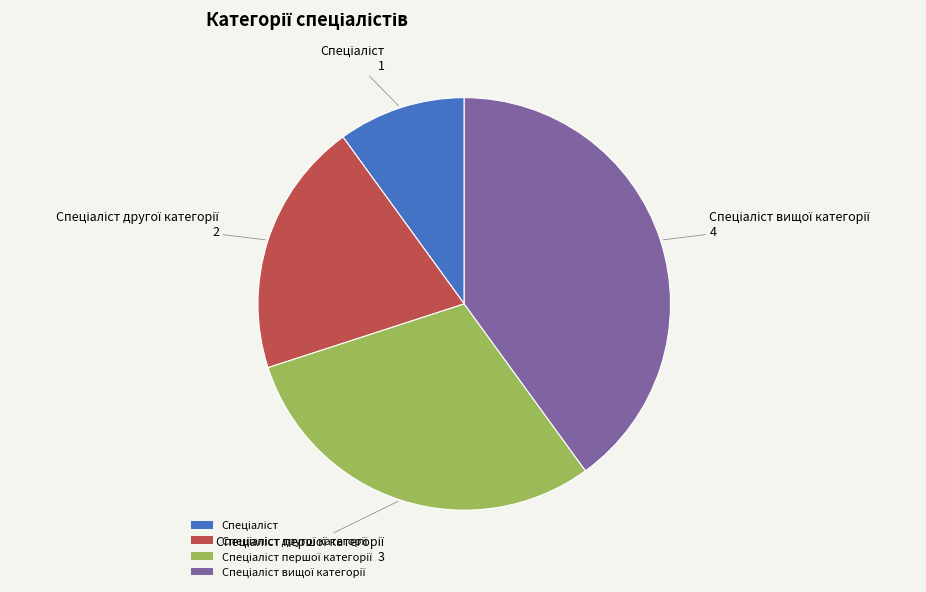

Does any single category account for the majority?

No